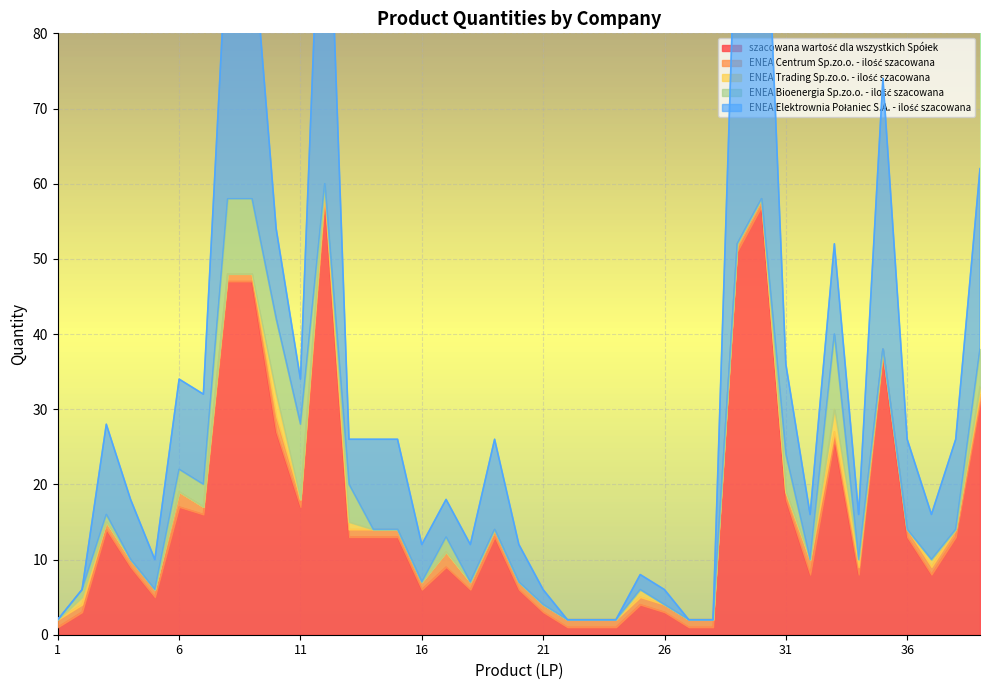

What is the difference between the highest and lowest values at 39?

30